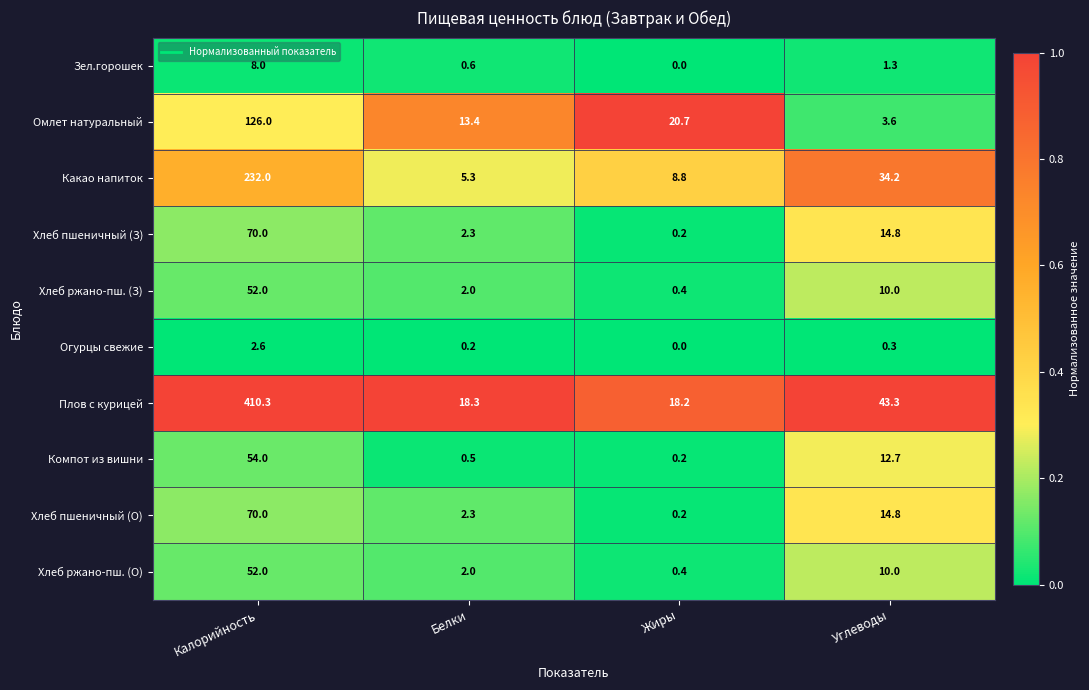

What is the difference between the maximum and minimum values in the Зел.горошек series?

8.0